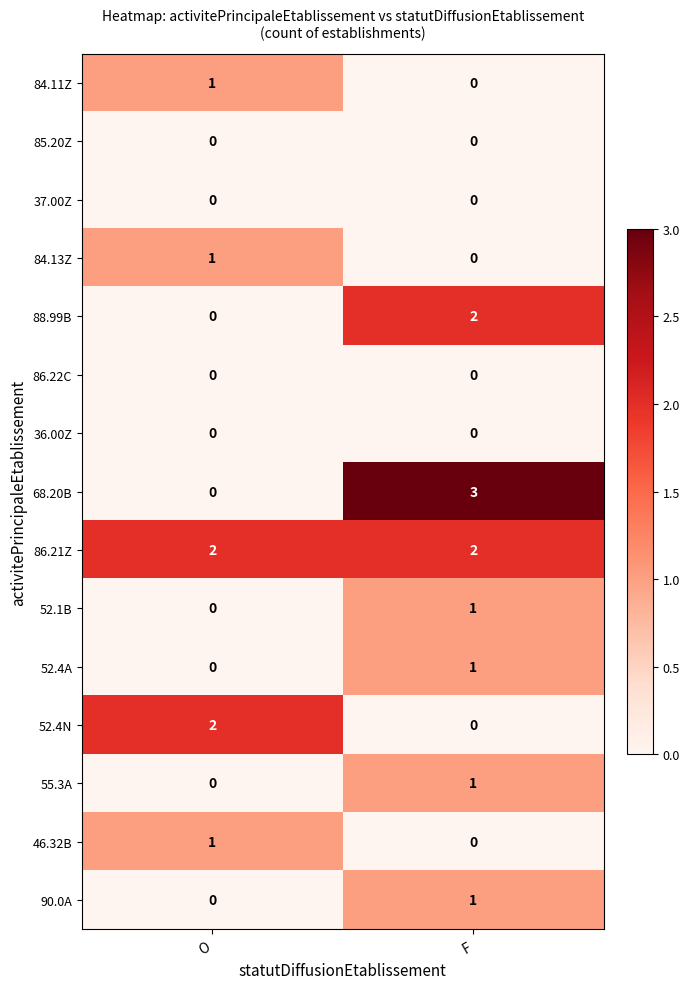

Rank the categories by 55.3A value from highest to lowest.

F, O